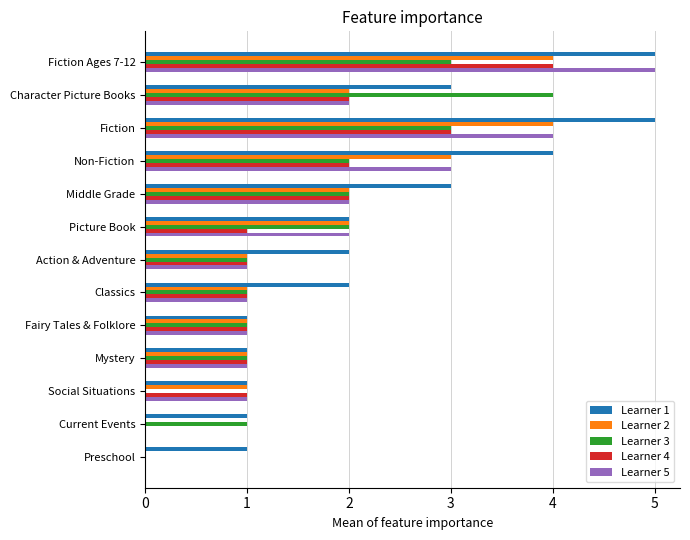

At which category is the sum across all series the highest?

Fiction Ages 7-12